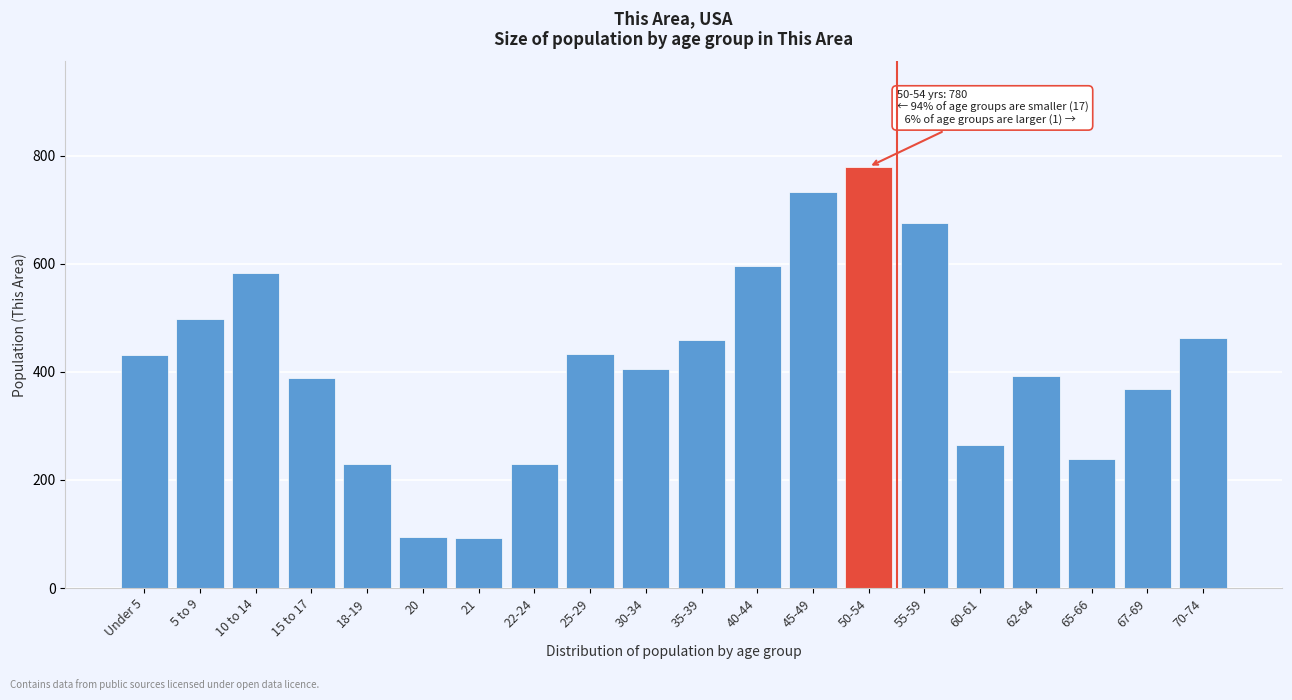

What is the label of the 10th bar from the left?

30-34